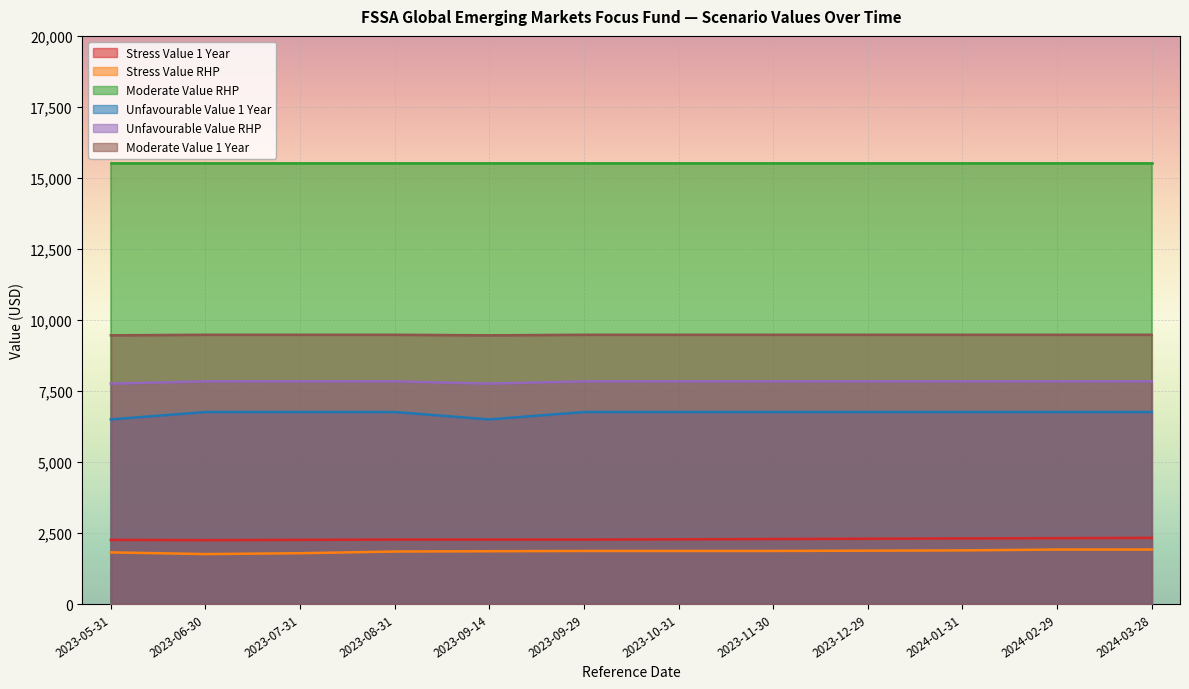

True or false: Unfavourable Value RHP and Stress Value 1 Year intersect in this chart.

False